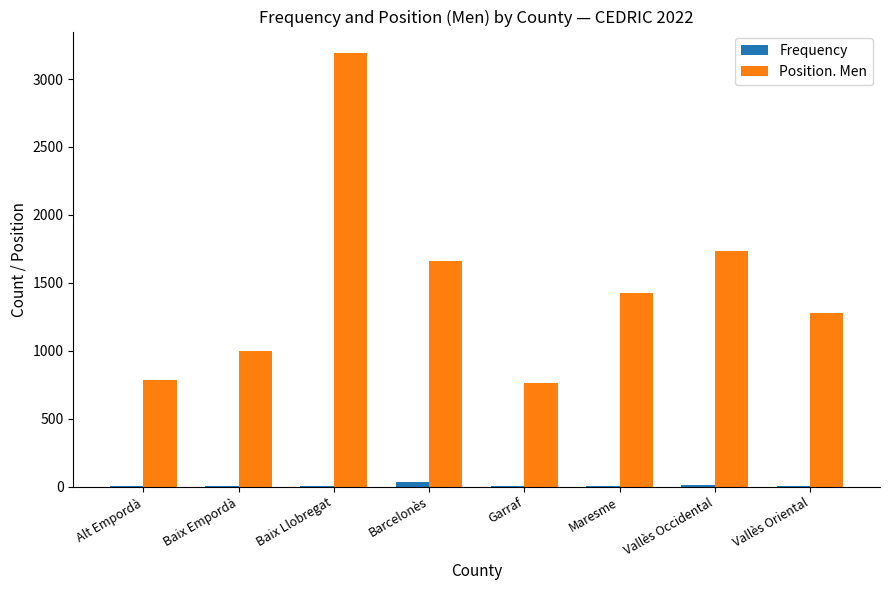

What is the total value across all series at Maresme?

1434